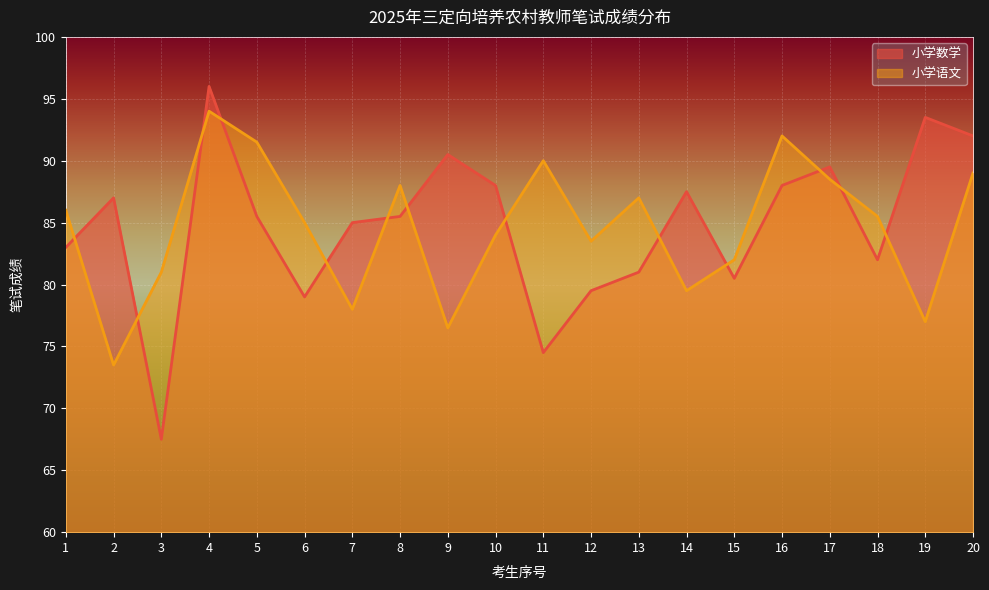

True or false: 小学数学 and 小学语文 cross at least once.

True